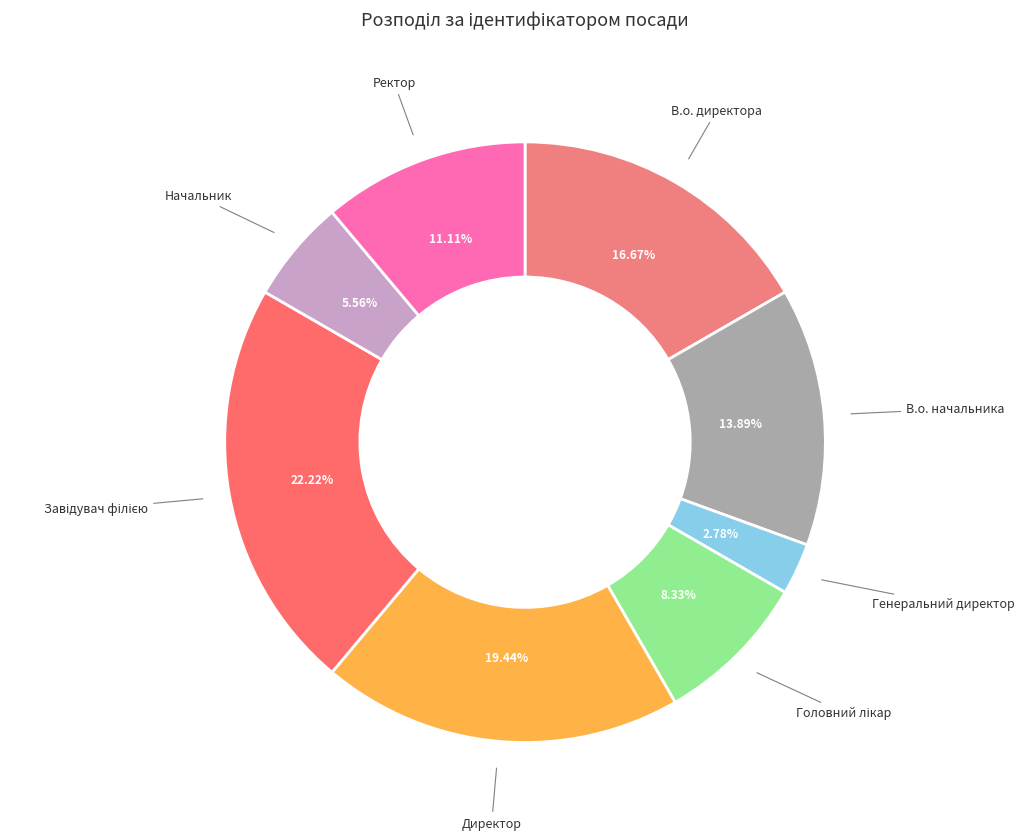

How many slices are in this pie chart?

8